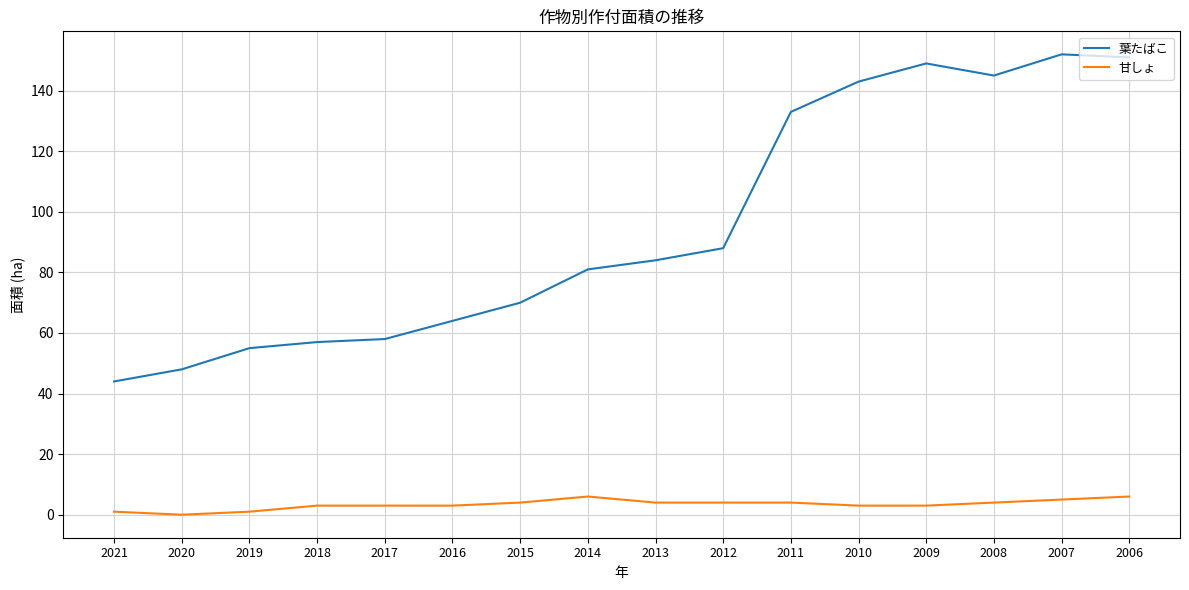

What is the average value of the 葉たばこ series?

95